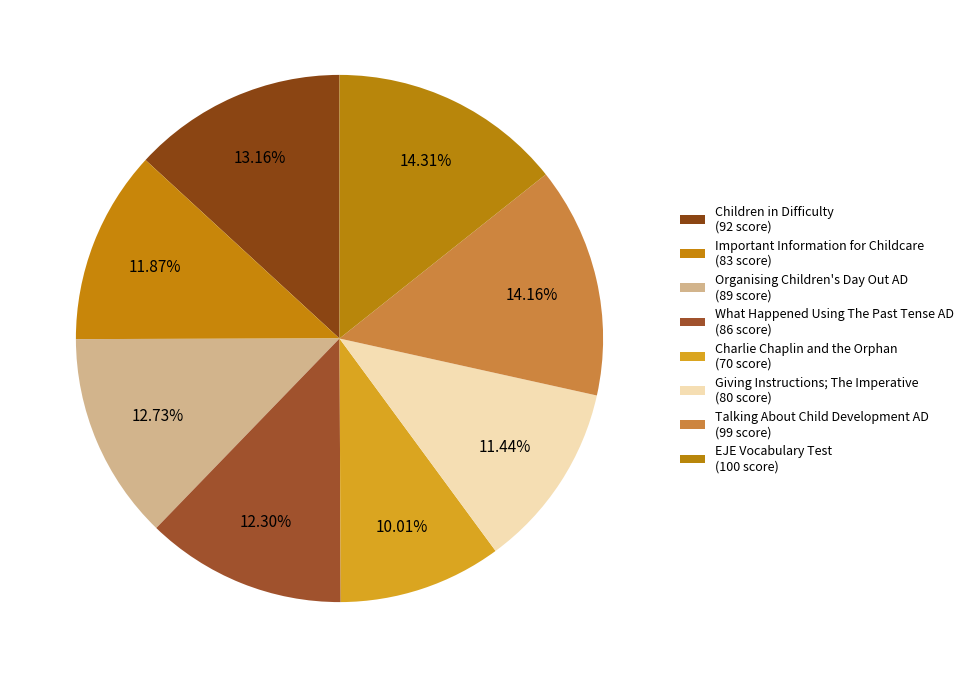

How many slices are in this pie chart?

8